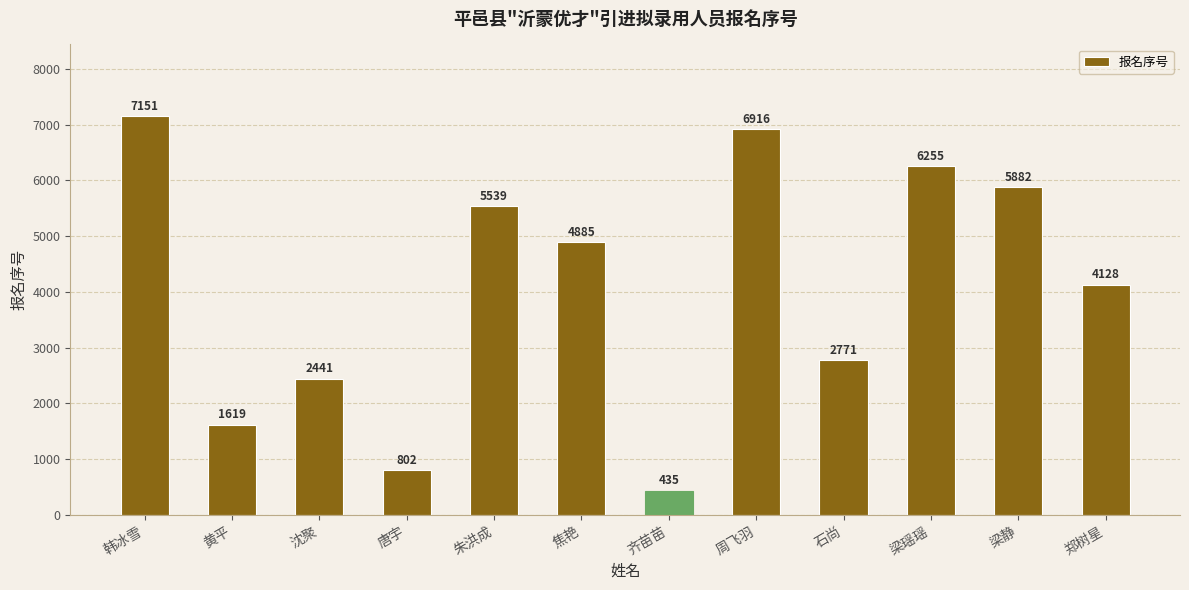

True or false: the data shows 4128 at 郑树星.

True